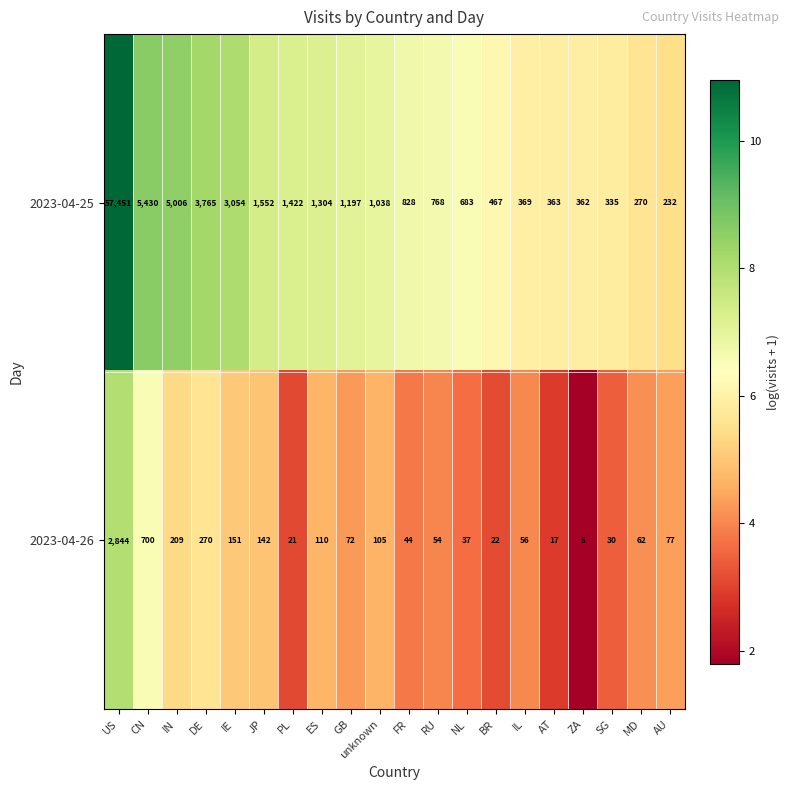

At how many categories does at least one series exceed 7?

20